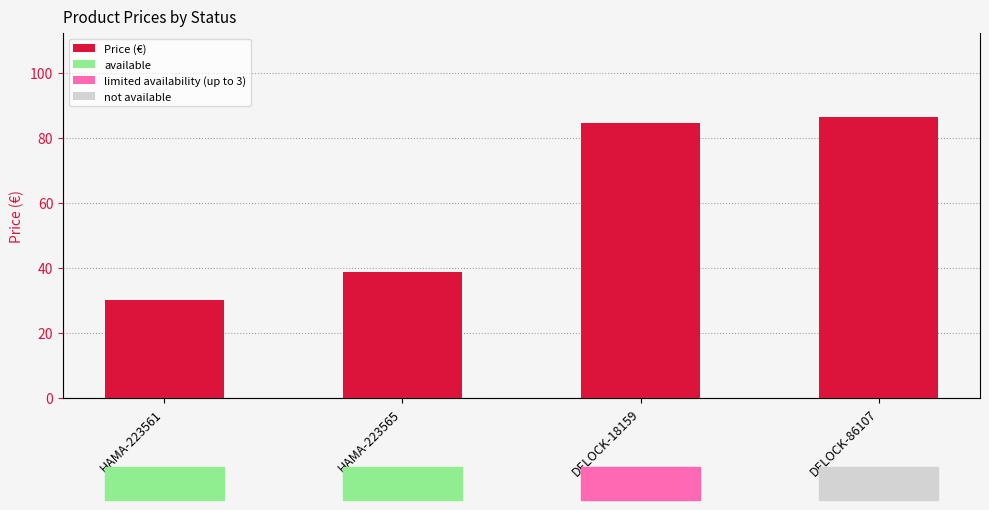

The value at HAMA-223561 is 30.0. True or false?

True